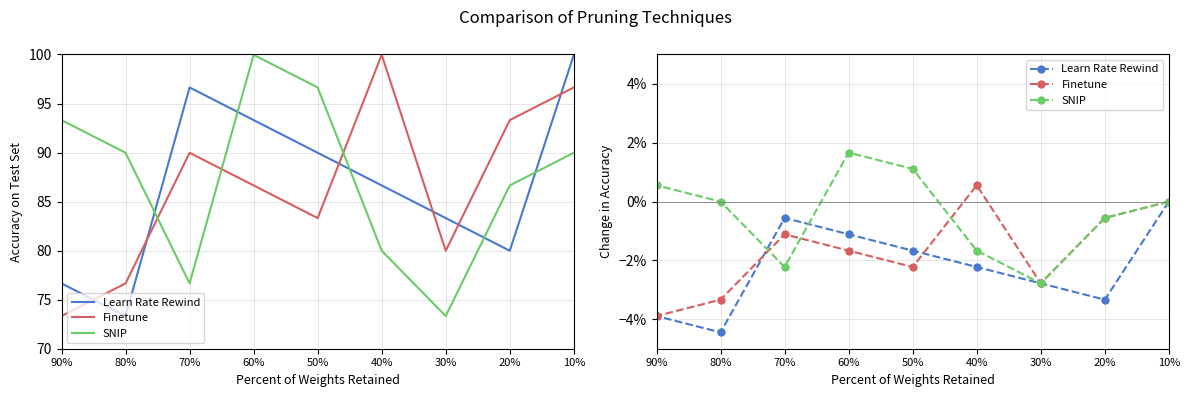

True or false: Learn Rate Rewind has more than 0 interior local peaks.

True